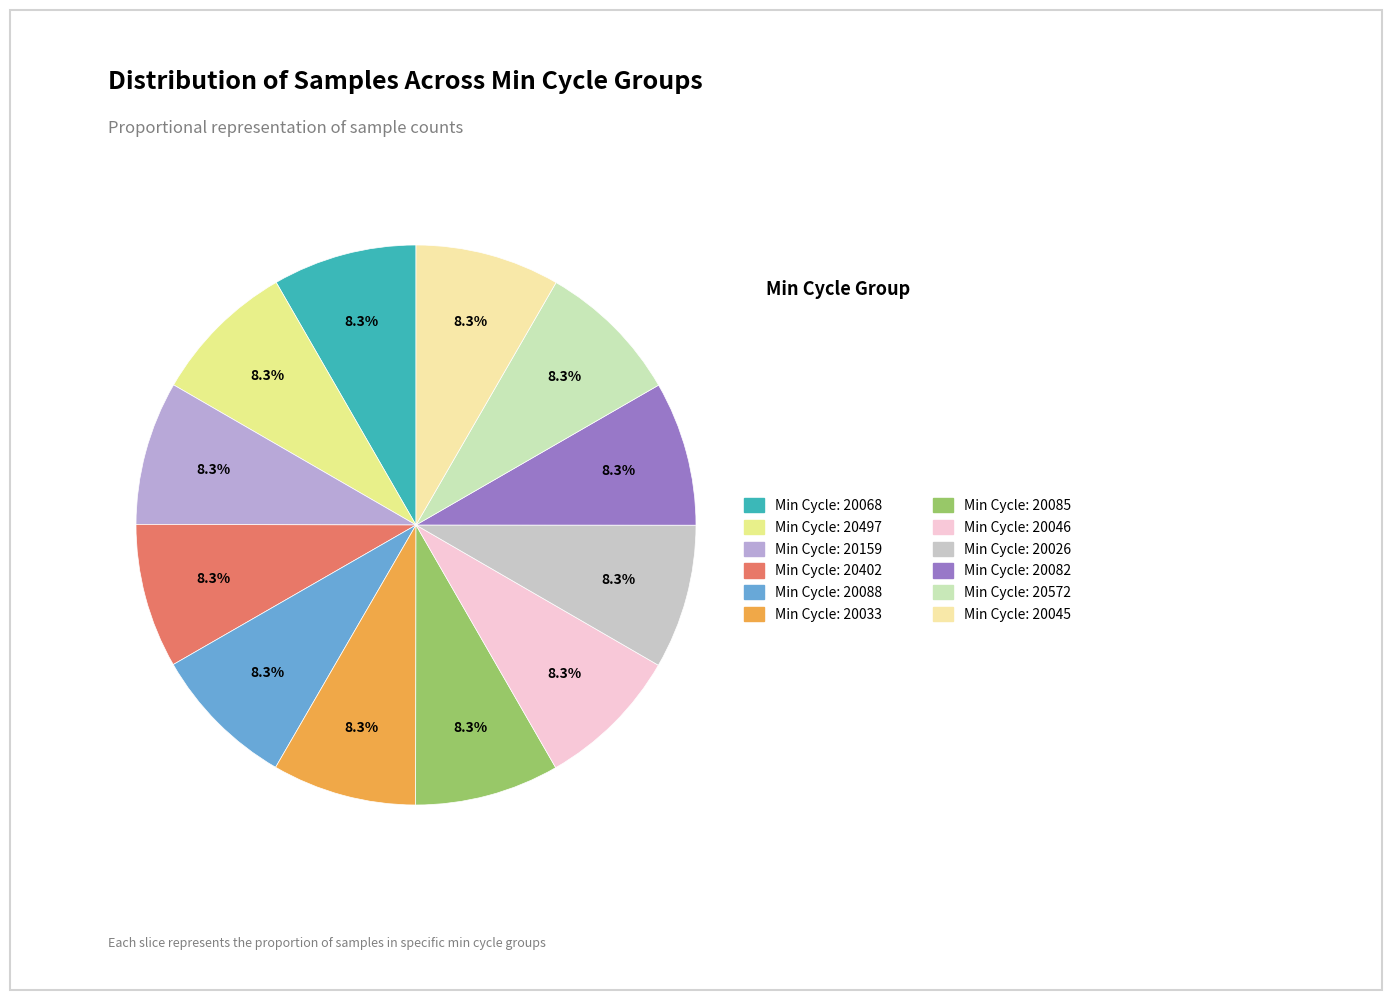

To the nearest percent, what is the average slice percentage?

8%